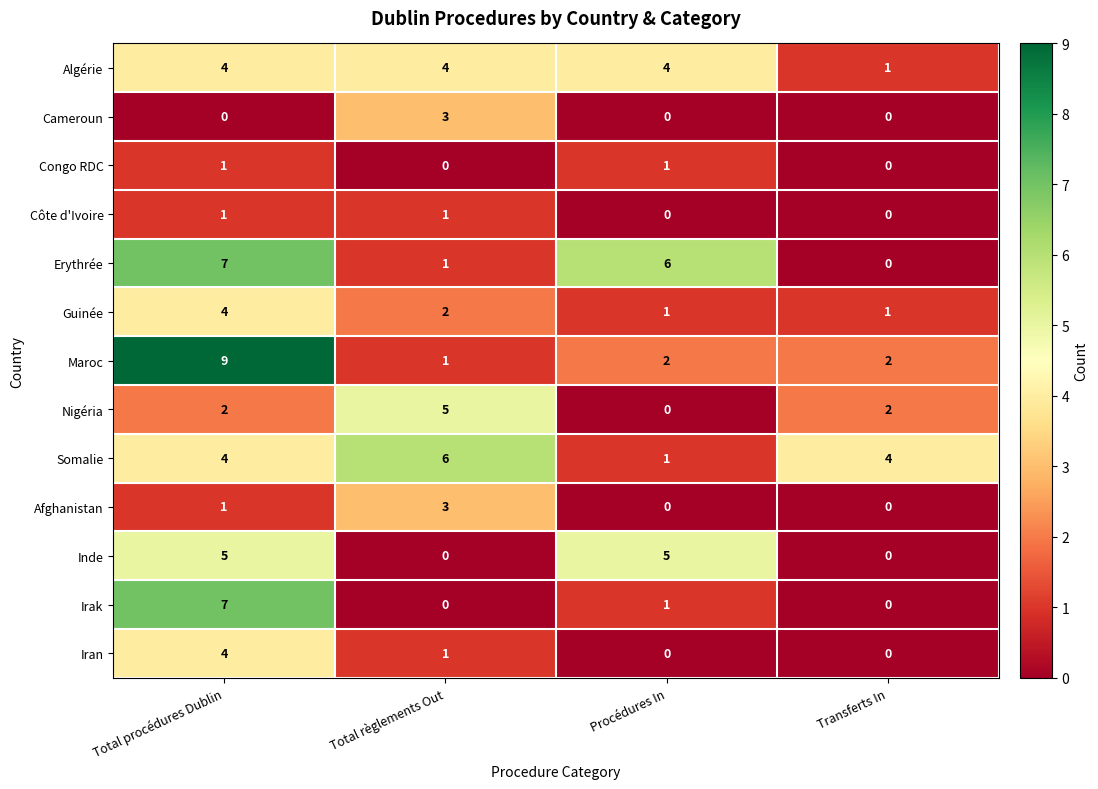

What is the spread (max minus min) of values at Transferts In?

4